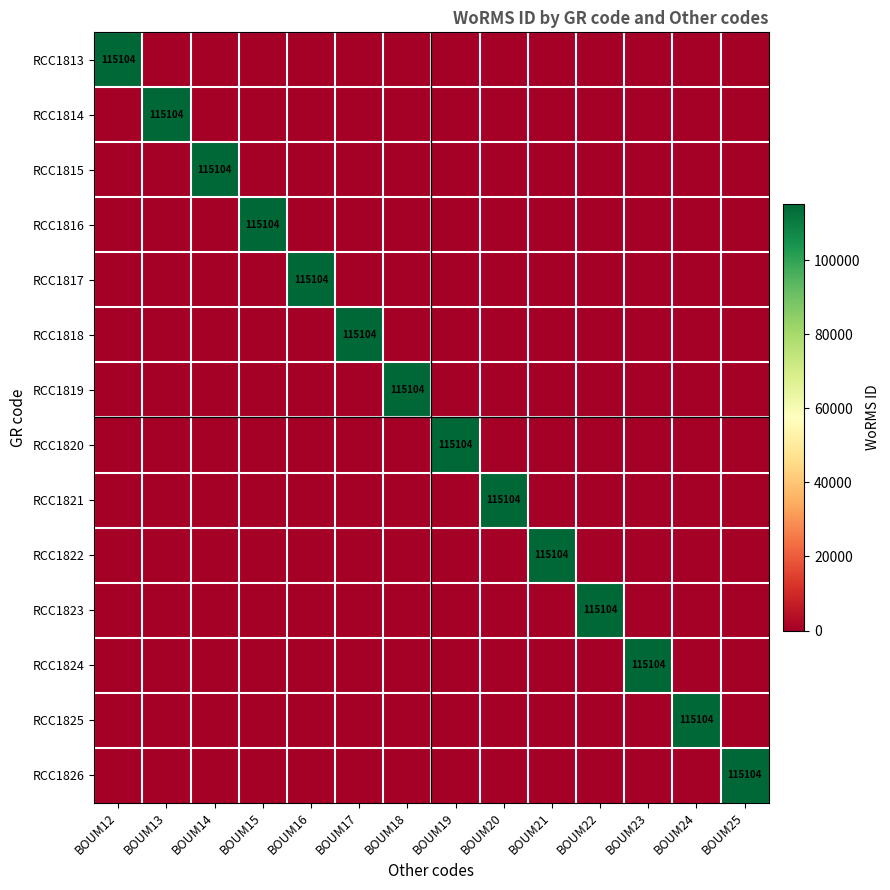

Between BOUM18 and BOUM24, which is larger?

BOUM18